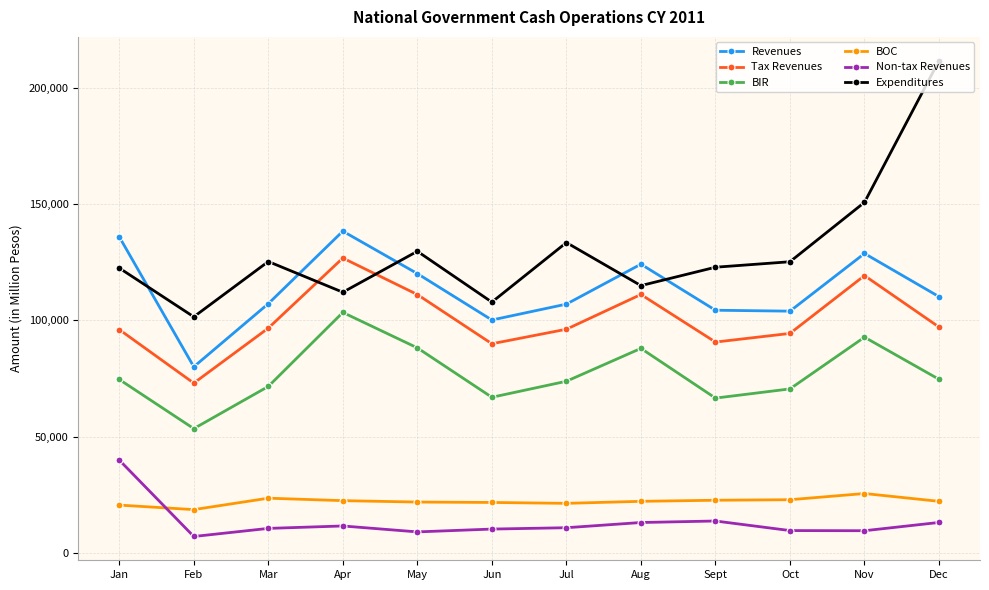

What position from the right is Oct?

3